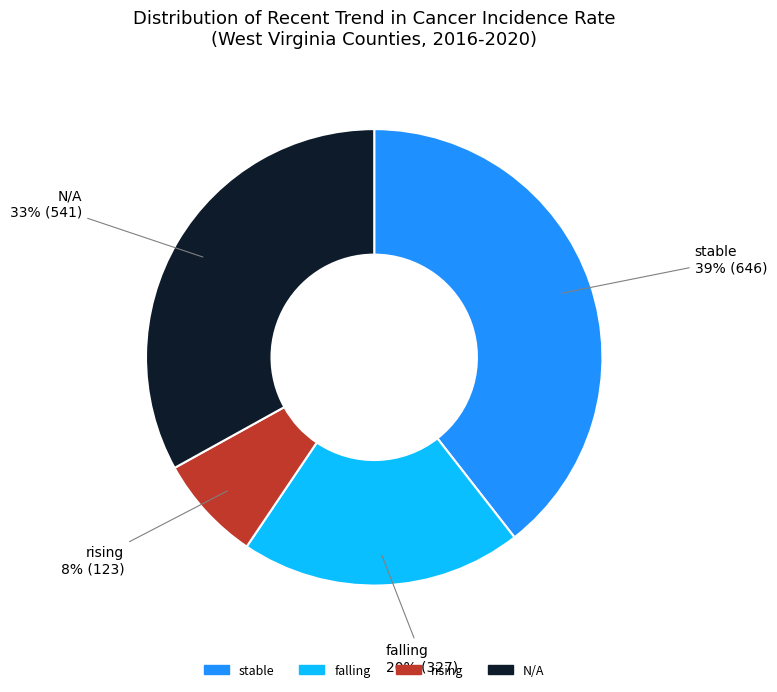

To the nearest percent, what portion does rising represent?

8%